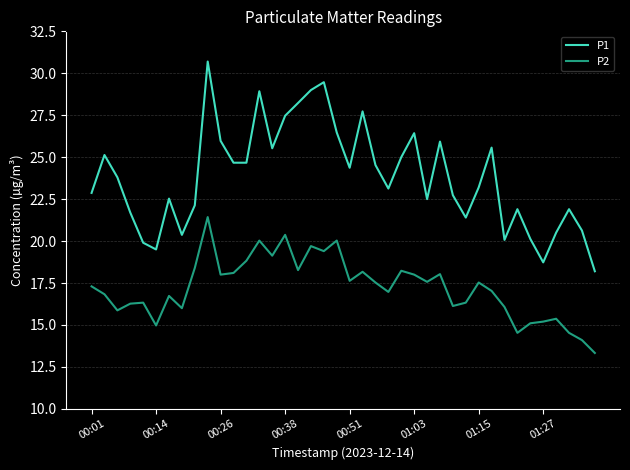

What is the smallest value displayed?

13.3